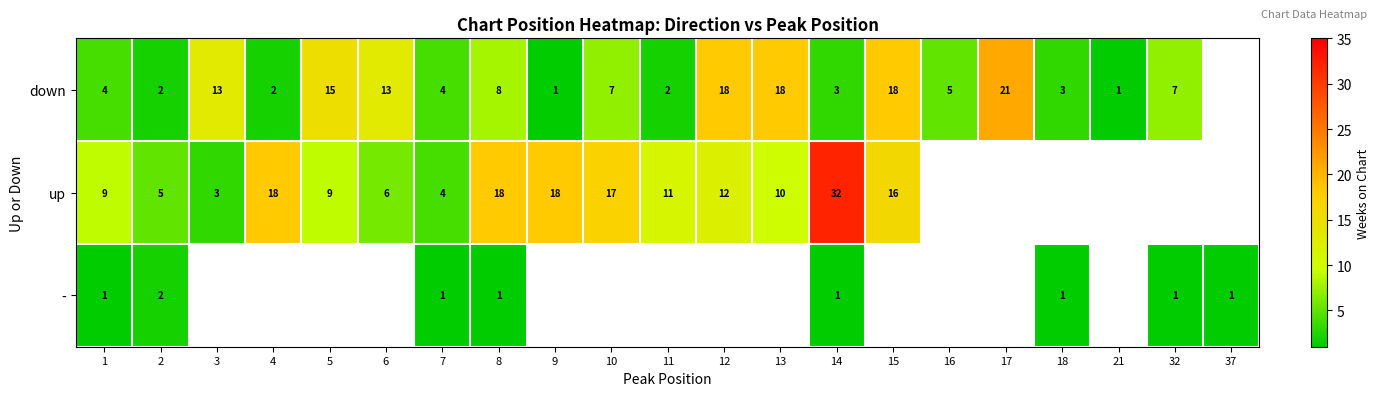

True or false: up has a value of 12 at 12.

True